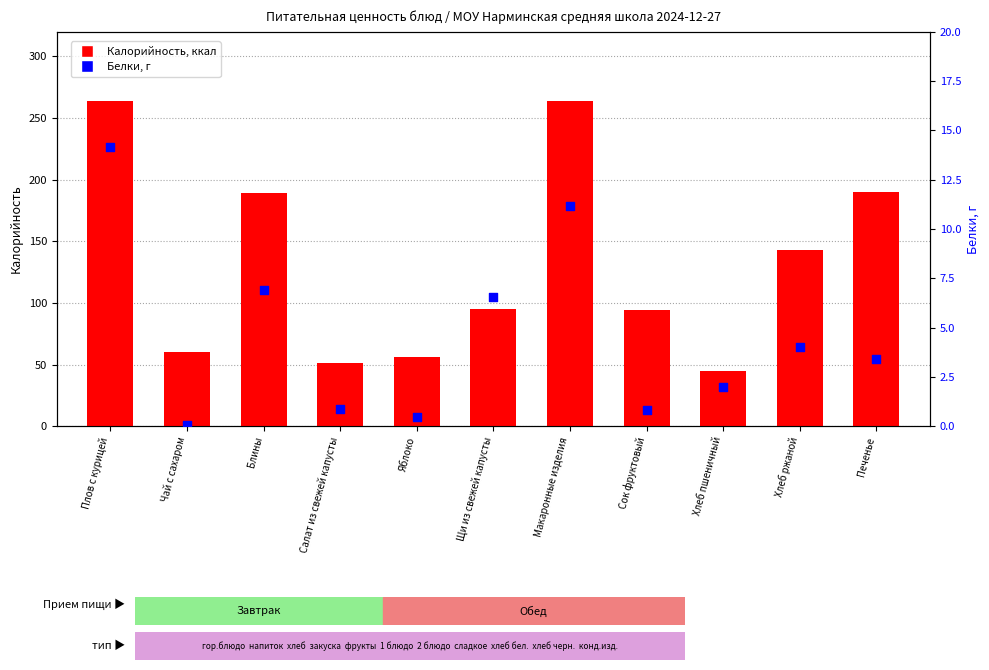

What is the total value across all series at Чай с сахаром?

60.1